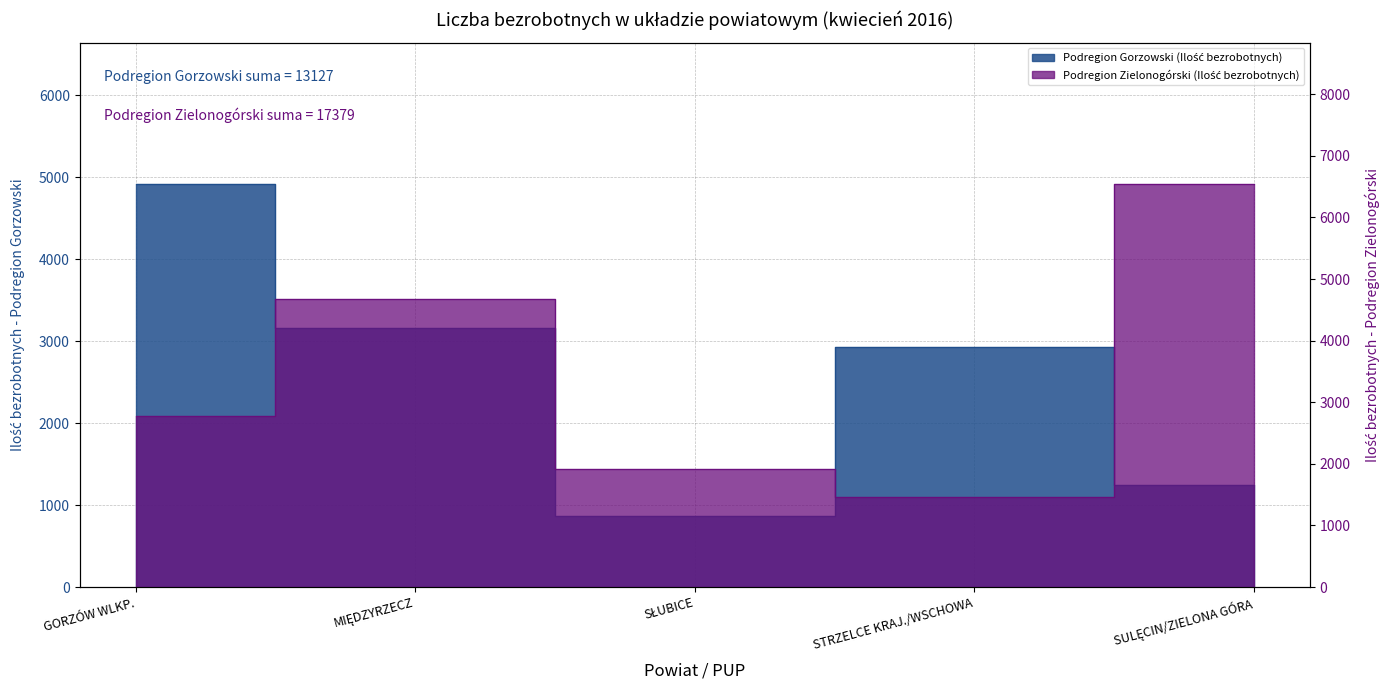

List the series in order of their overall mean, highest first.

Podregion Zielonogórski (Ilość bezrobotnych), Podregion Gorzowski (Ilość bezrobotnych)